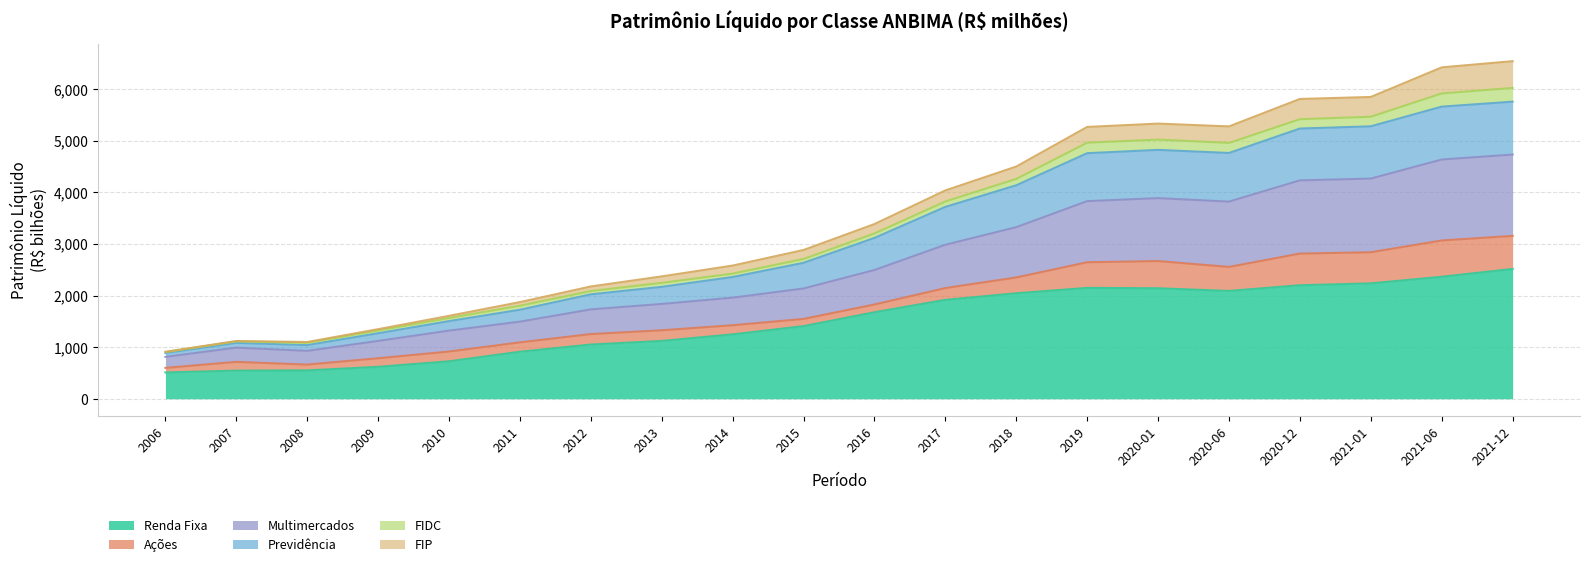

True or false: Renda Fixa has more than 0 interior local peaks.

True